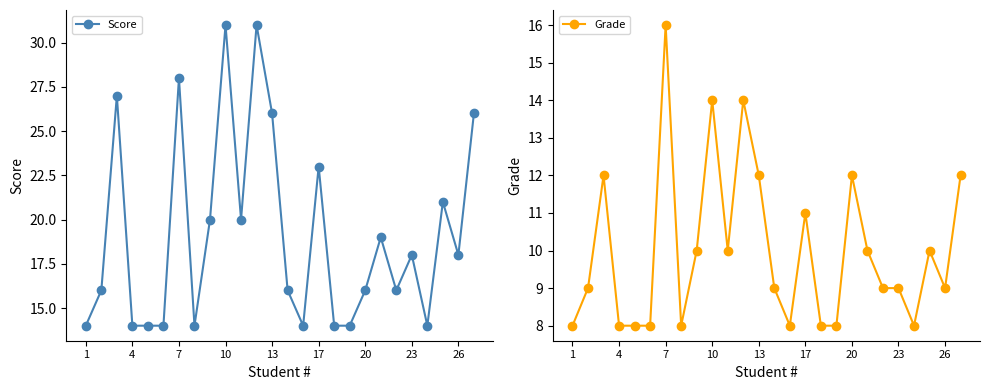

Which category has the lowest value across all series?

1